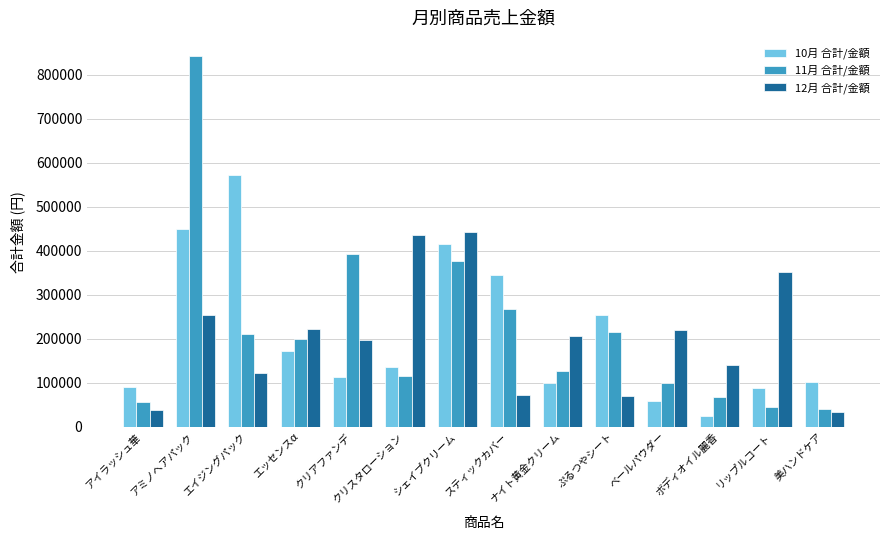

Are the bars horizontal?

No